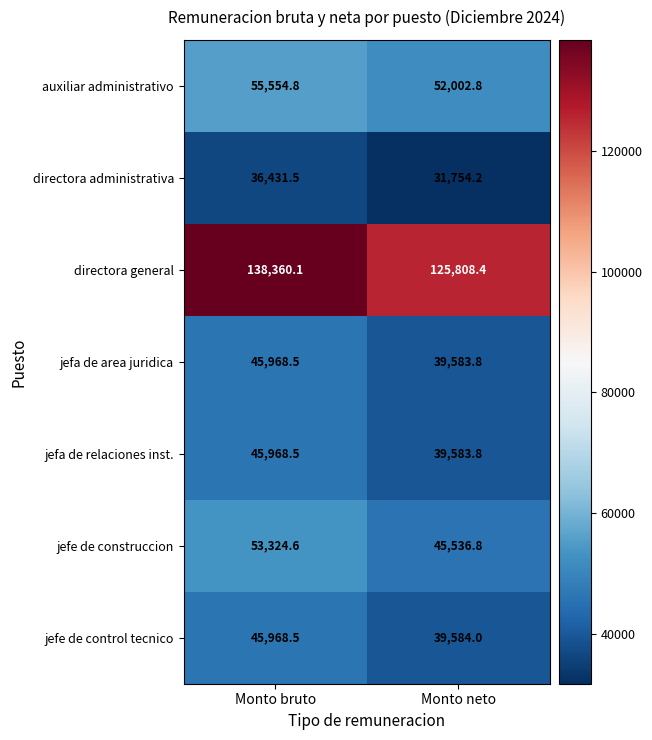

Where is directora administrativa nearest to the value 34092?

Monto neto